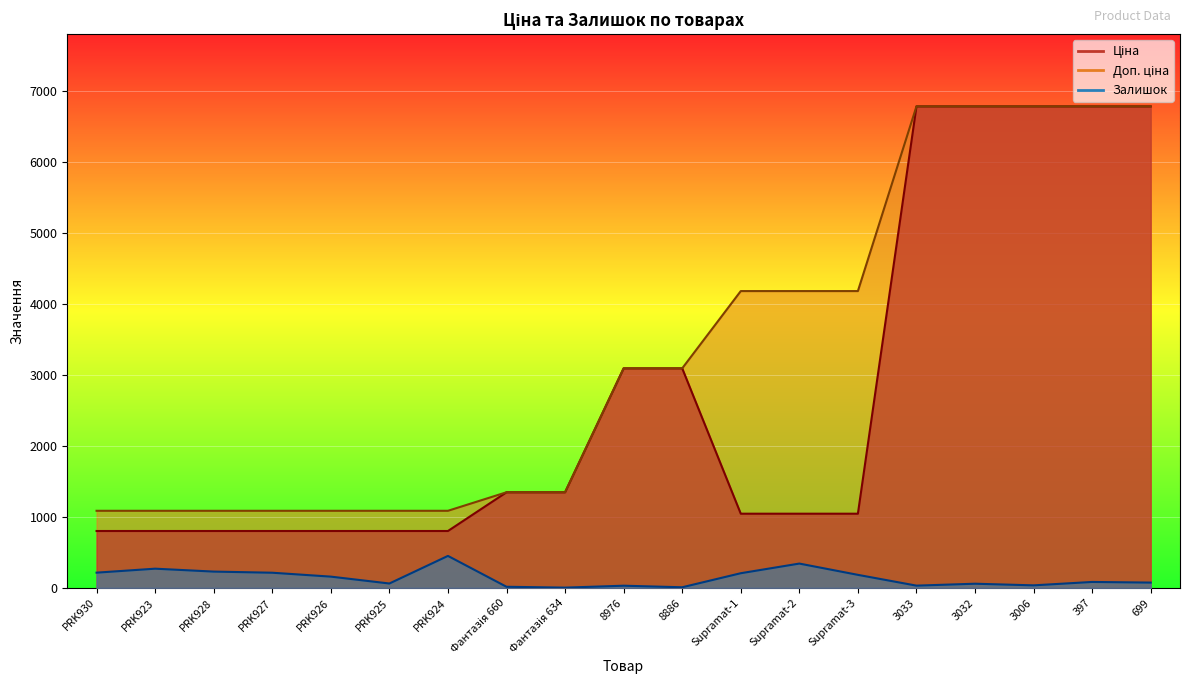

Which series changed the most between Фантазія 660 and Фантазія 634?

Залишок